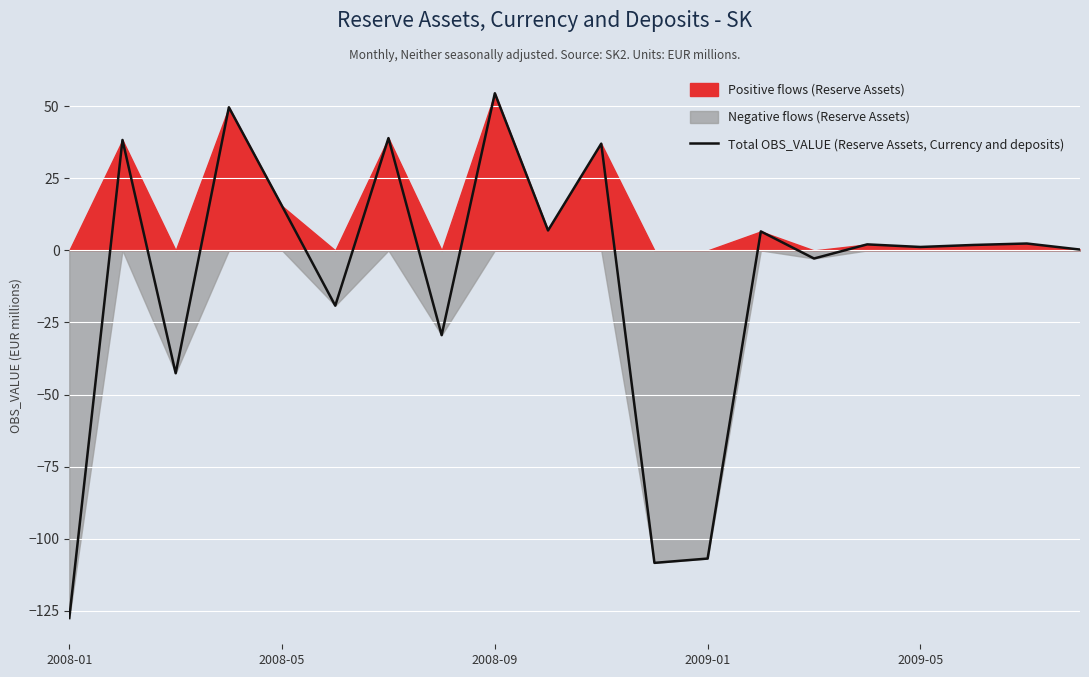

The Total OBS_VALUE (Reserve Assets, Currency and deposits) series shows 24.3 at 2008-05. True or false?

False